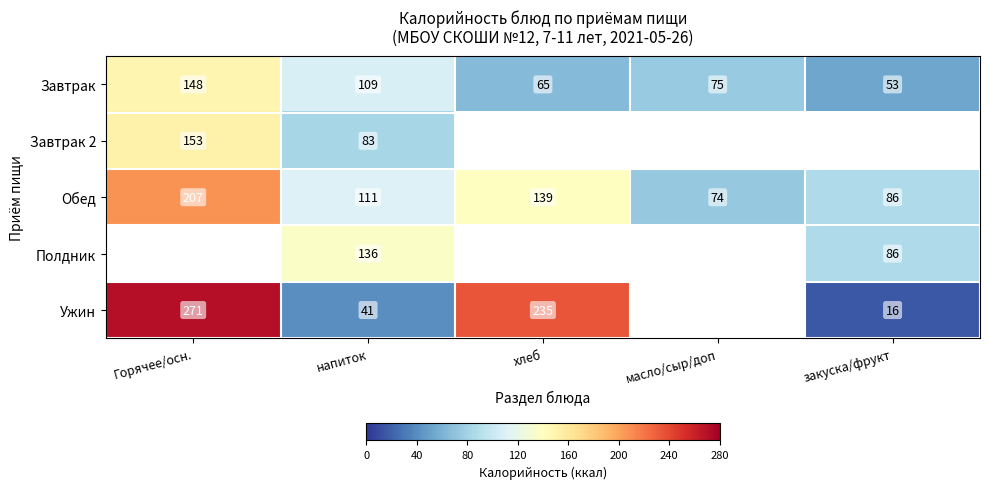

Is the value of Полдник at напиток greater than the value of Завтрак at хлеб?

Yes